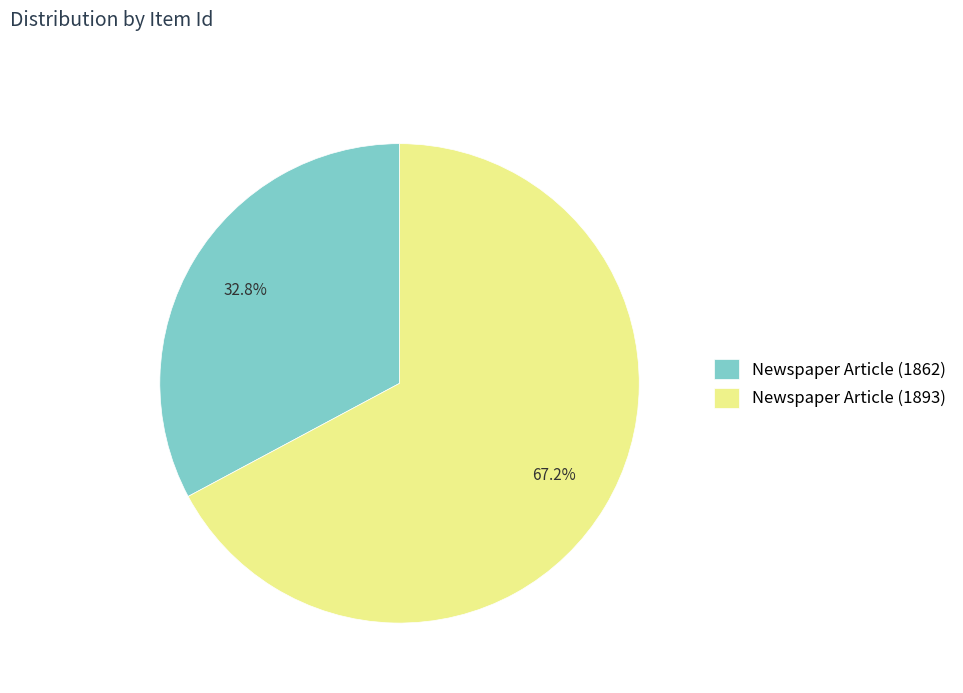

What percentage is NOT represented by Newspaper Article (1862)?

67.2%